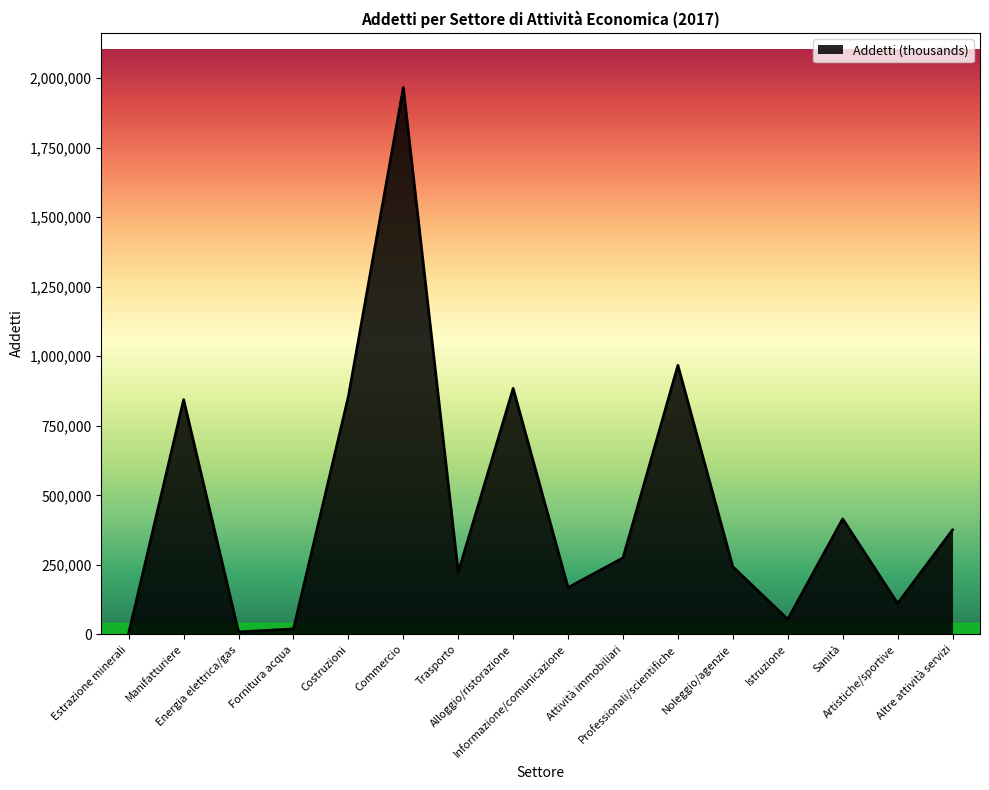

What is the minimum value shown in the chart?

4297